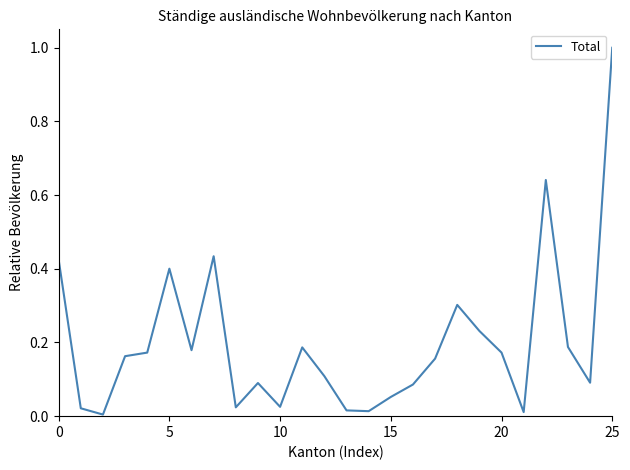

What is the difference between the maximum and minimum values?

1.0